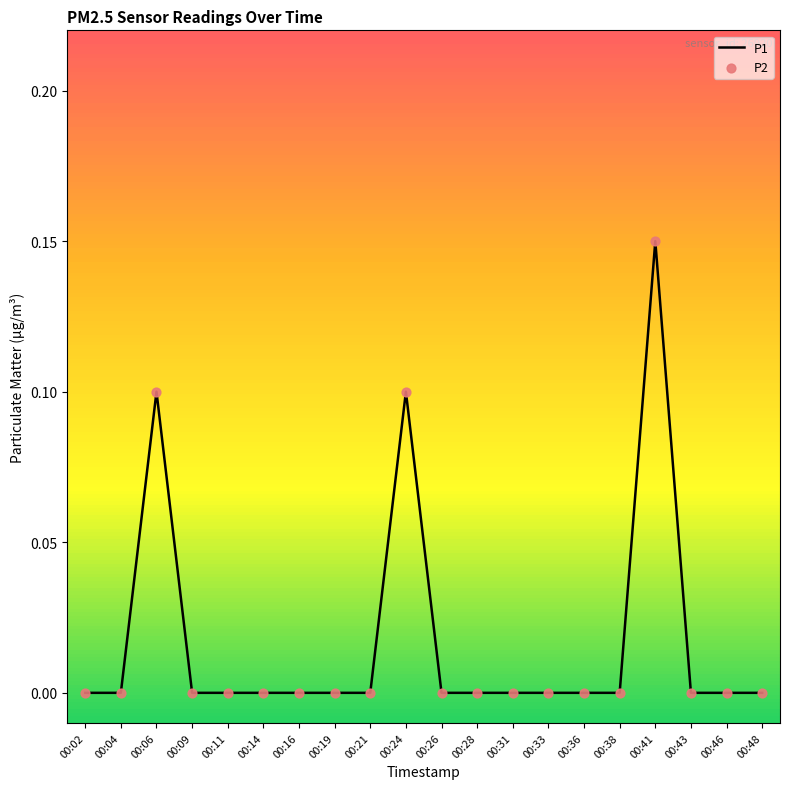

True or false: the data shows 0.0 at 00:19.

True